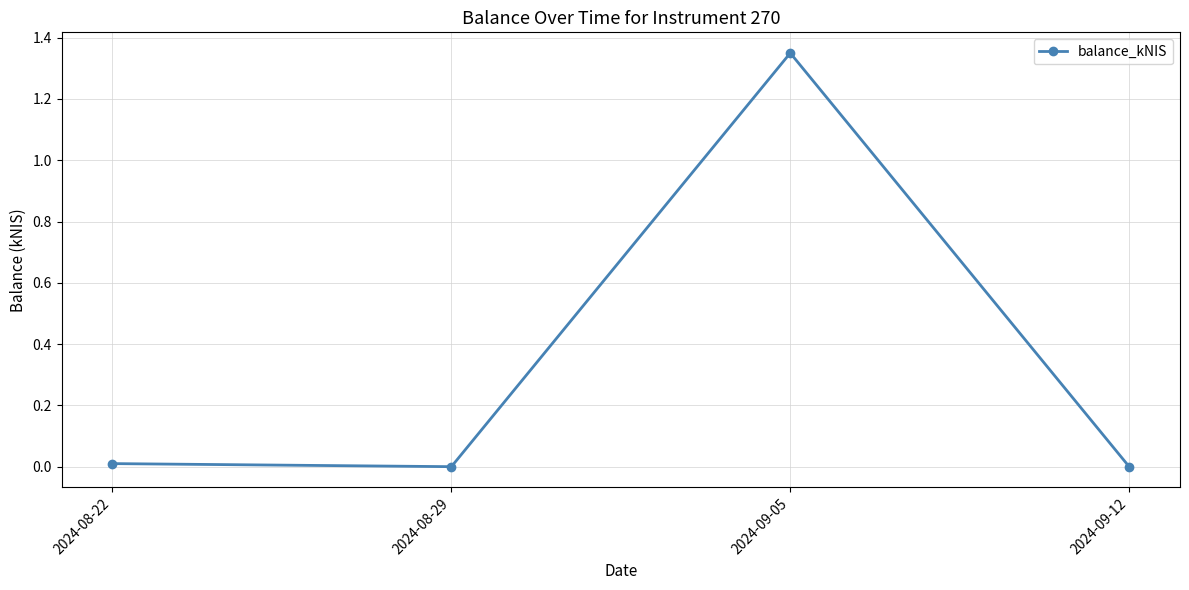

True or false: the data has more than 1 interior local peaks.

False